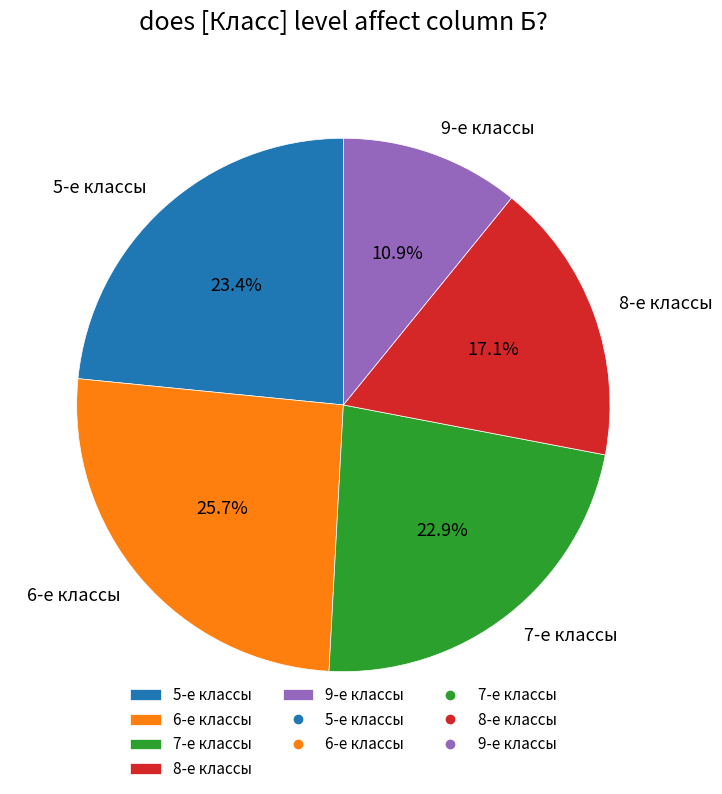

Is there a majority slice in this chart?

No